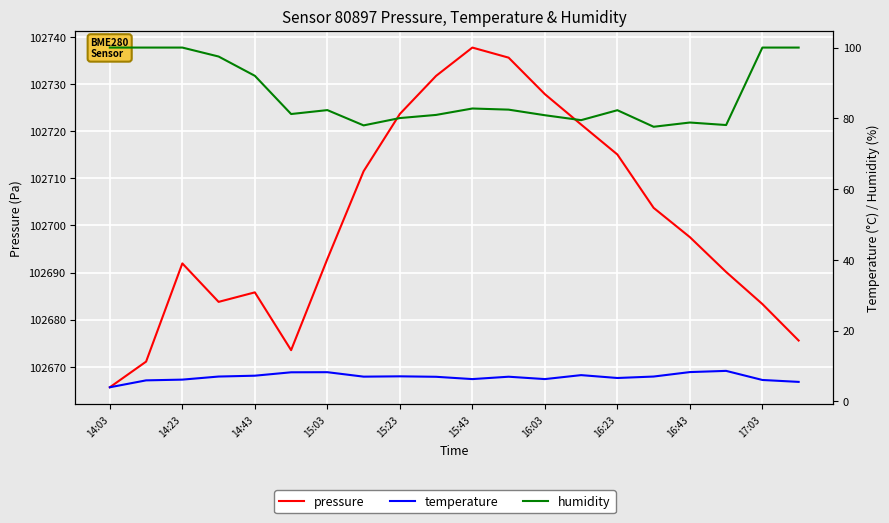

True or false: temperature has more than 1 points higher than both neighbors.

True